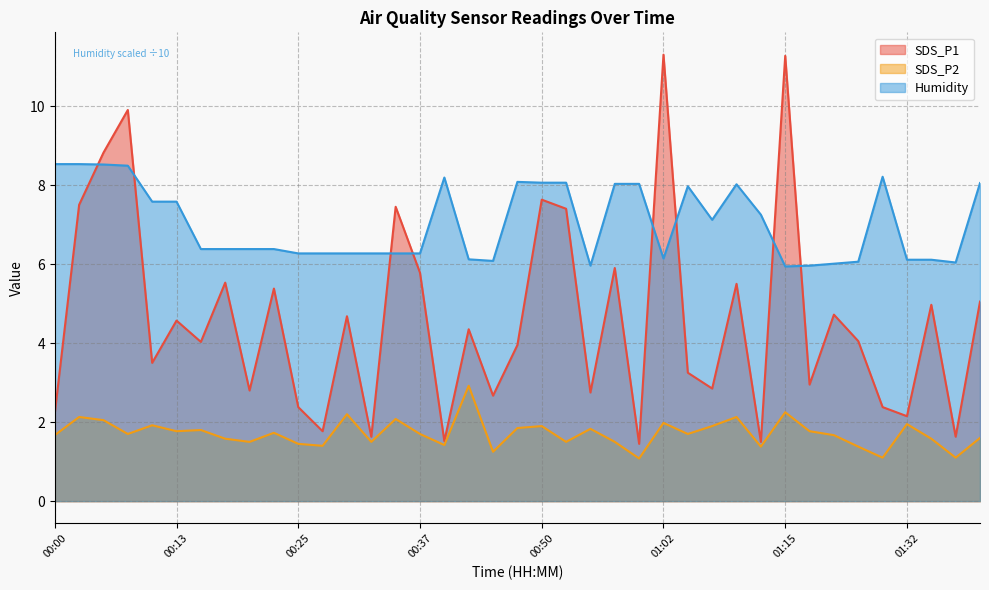

What is the lowest value of the Humidity series?

5.9